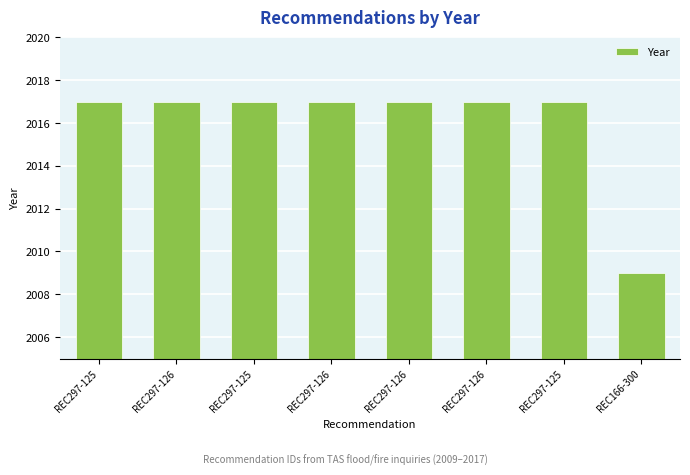

The chart shows a value of 3261 at REC297-126. True or false?

False